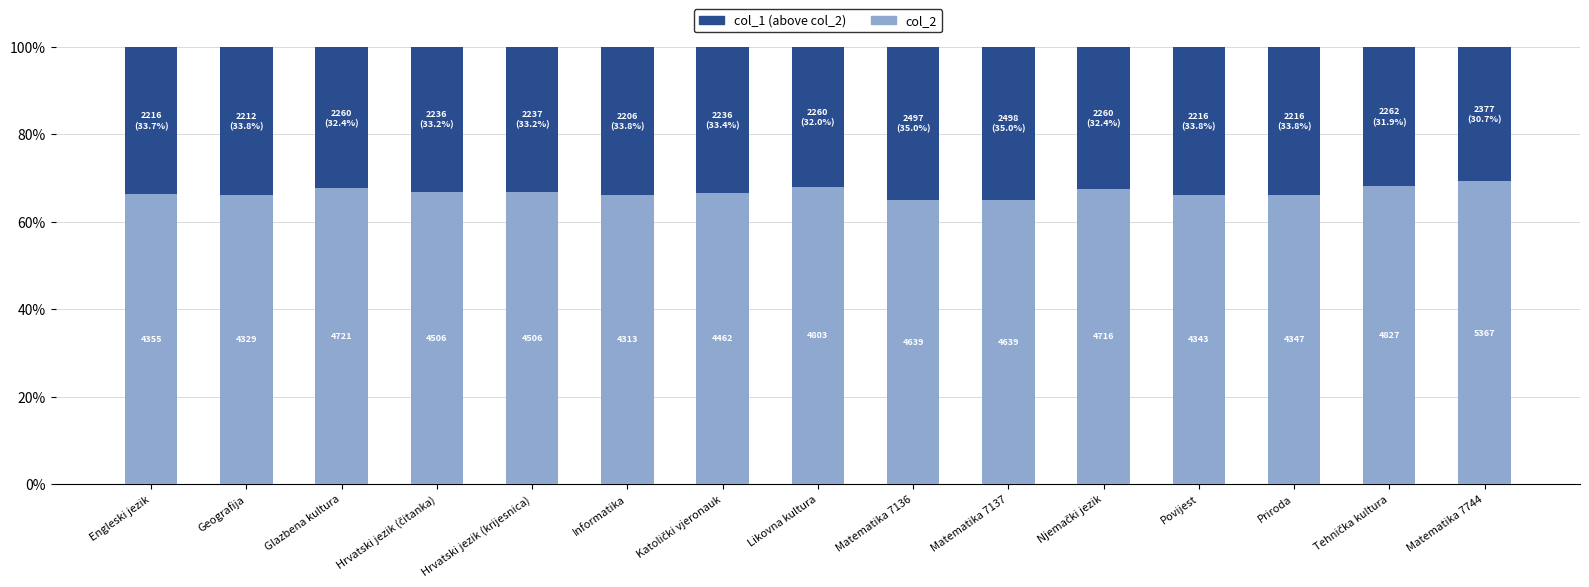

Are the bars grouped side by side (vs. stacked)?

No